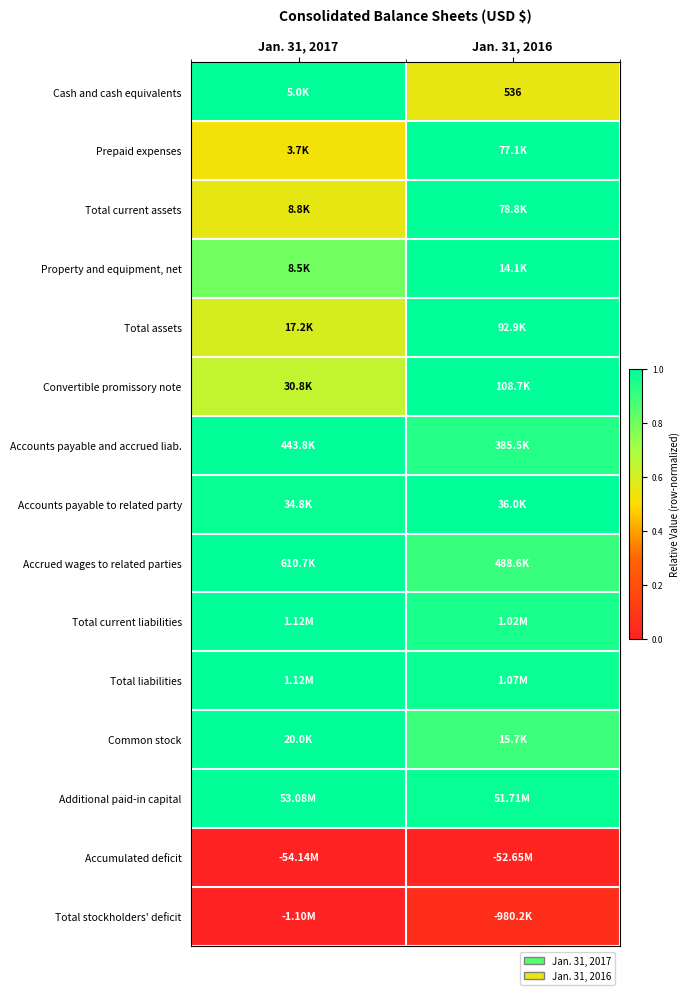

What is the sum of all Common stock values?

1.9